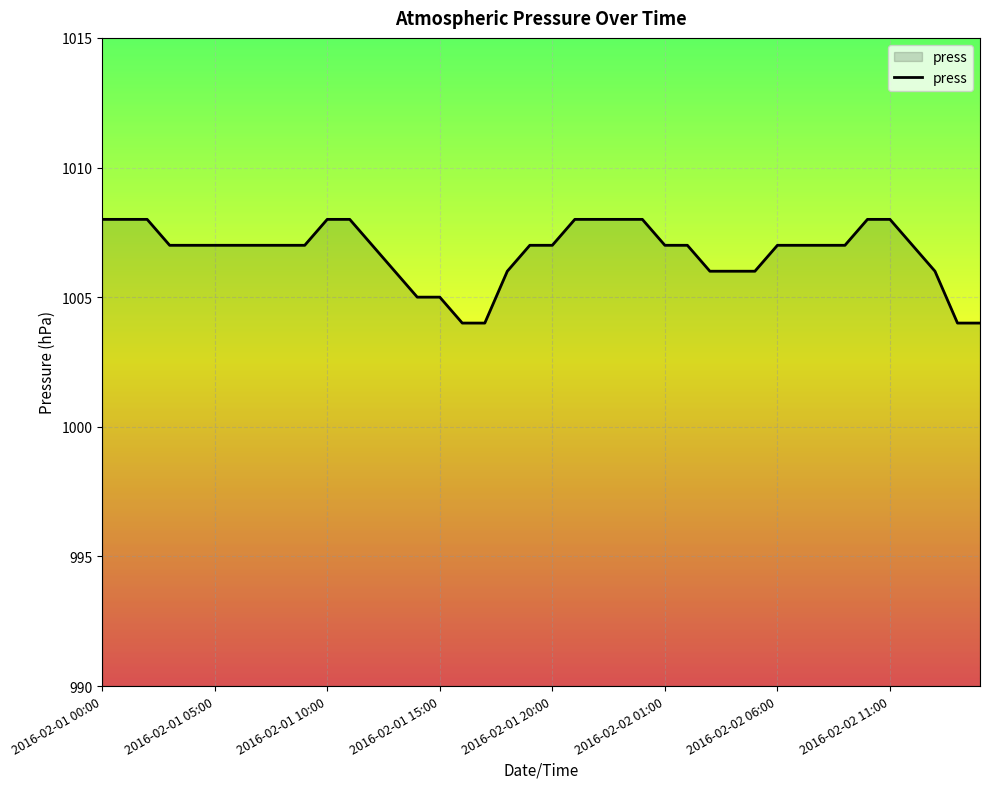

What is the minimum value shown in the chart?

1004